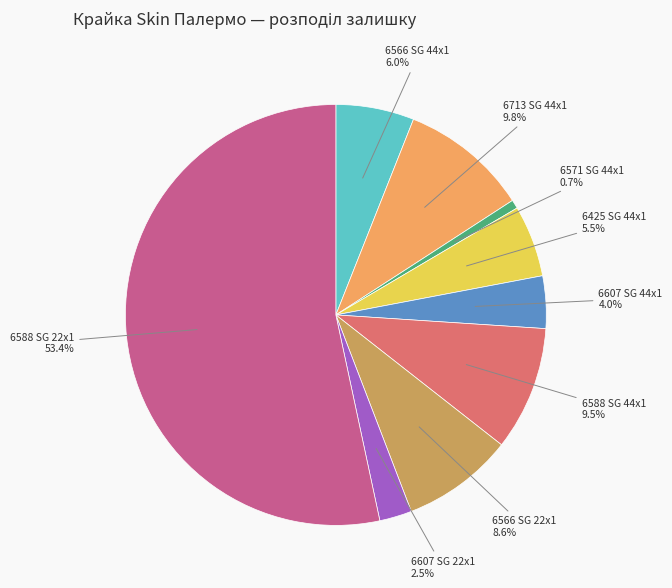

Is there a majority slice in this chart?

Yes